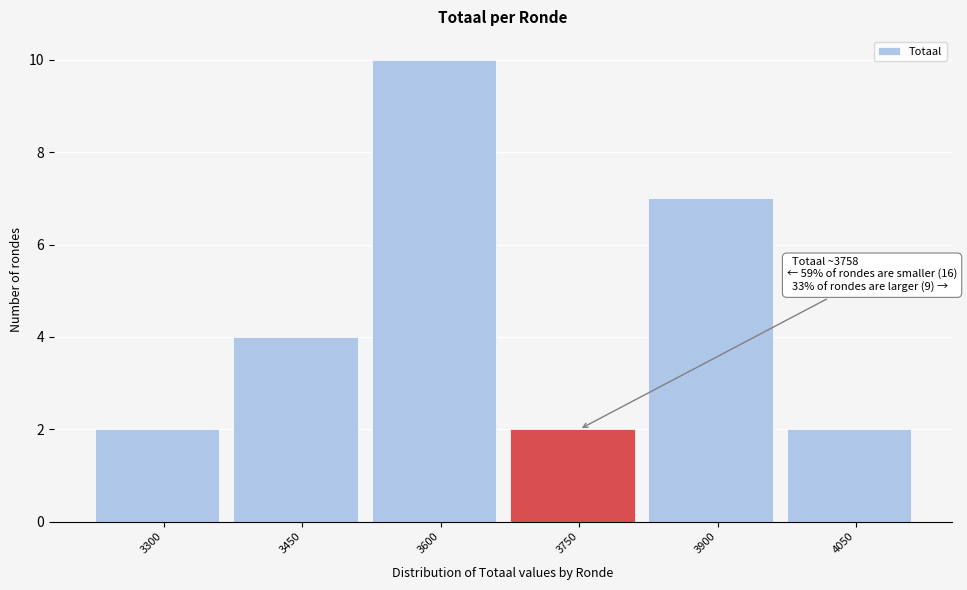

Reading left to right, extract all data points from this chart.

3300=2	3450=4	3600=10	3750=2	3900=7	4050=2